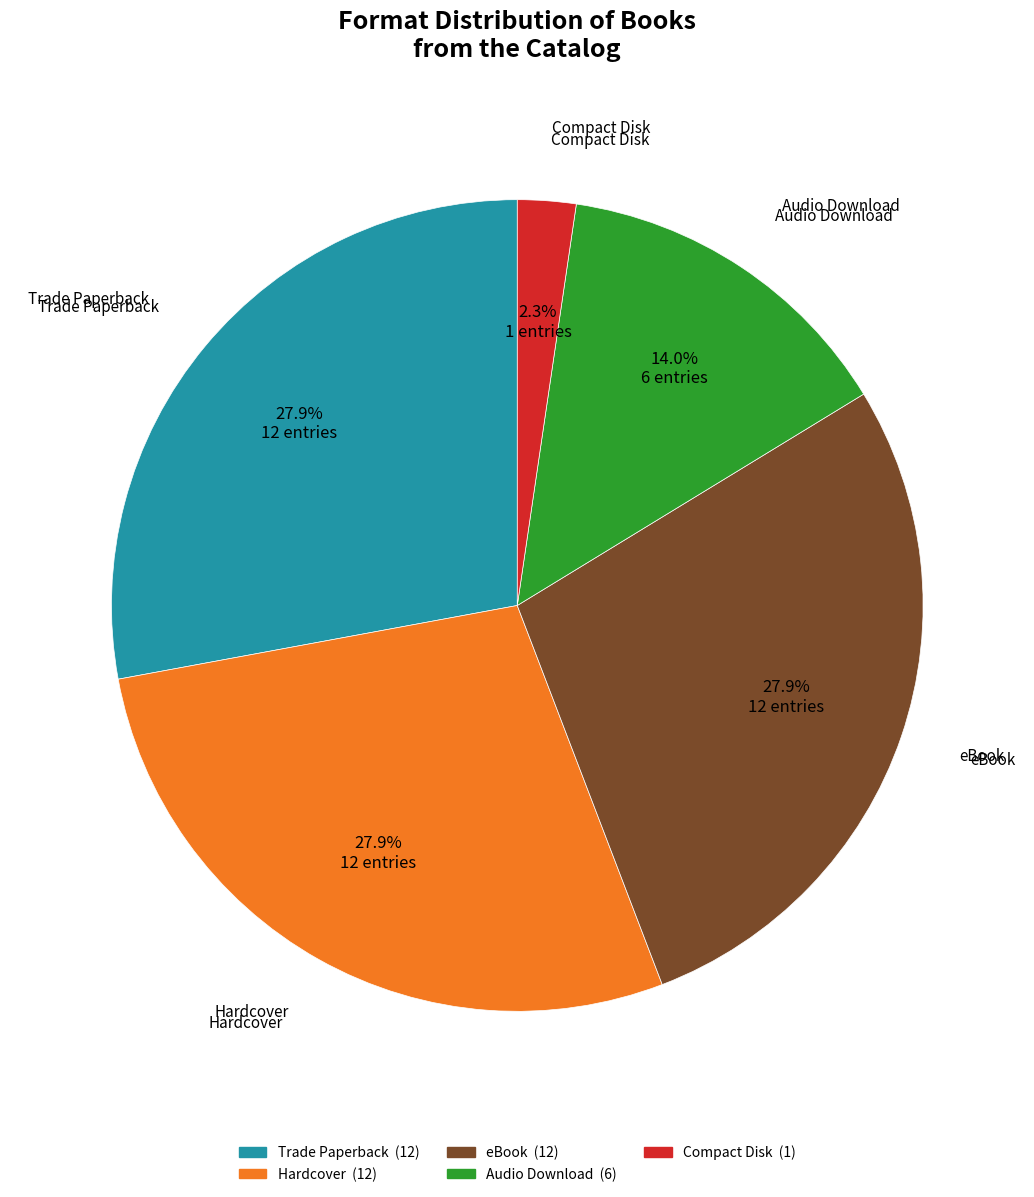

Do Compact Disk and Trade Paperback together represent more than half of the pie?

No